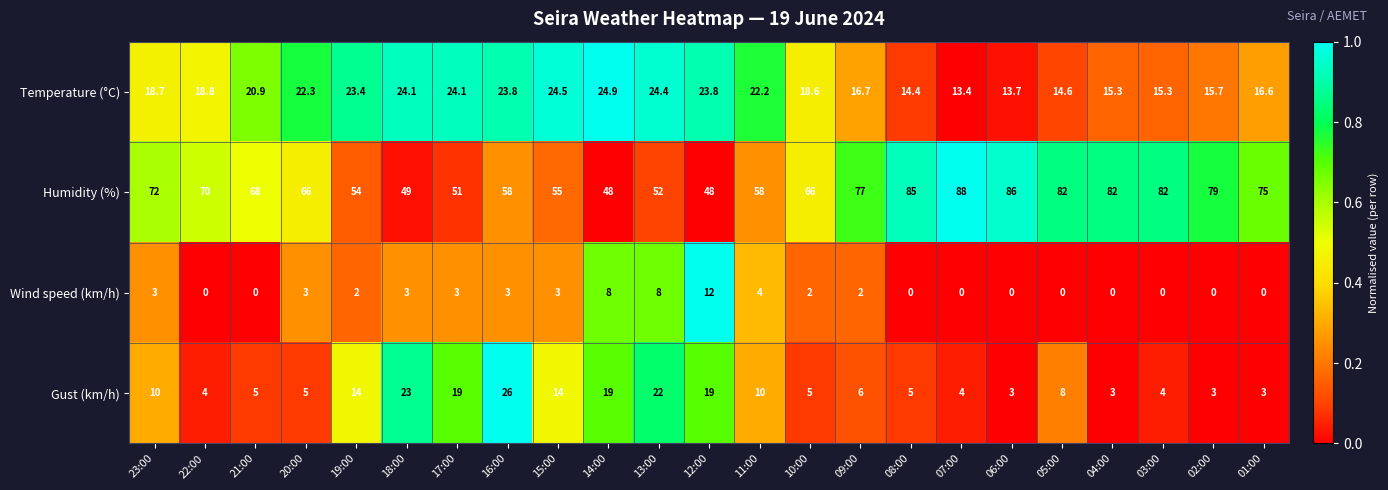

At which label does Gust (km/h) first exceed 6?

23:00